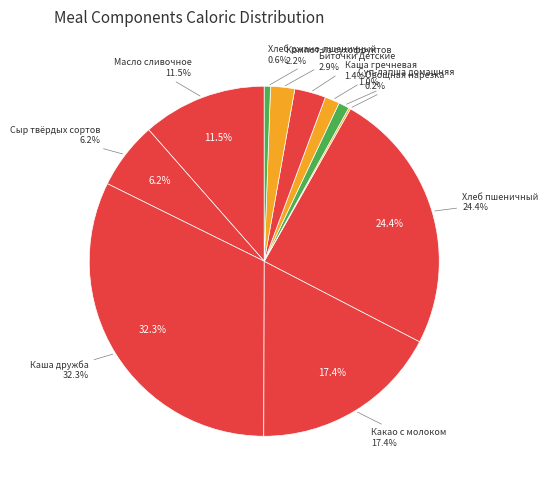

To the nearest percent, what portion does Масло сливочное represent?

11%